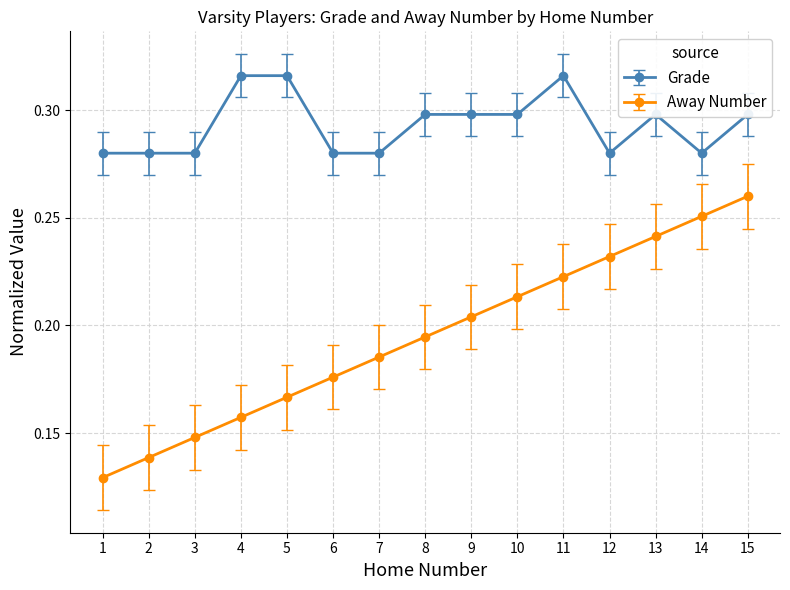

At 8, list the series in order from largest to smallest.

Grade, Away Number